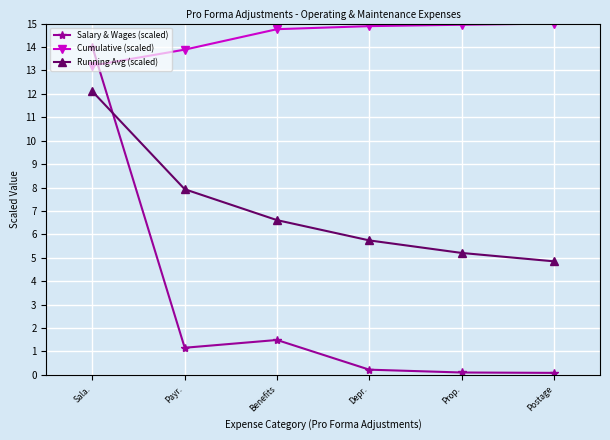

Which category has the highest value in the Running Avg (scaled) series?

Sala.